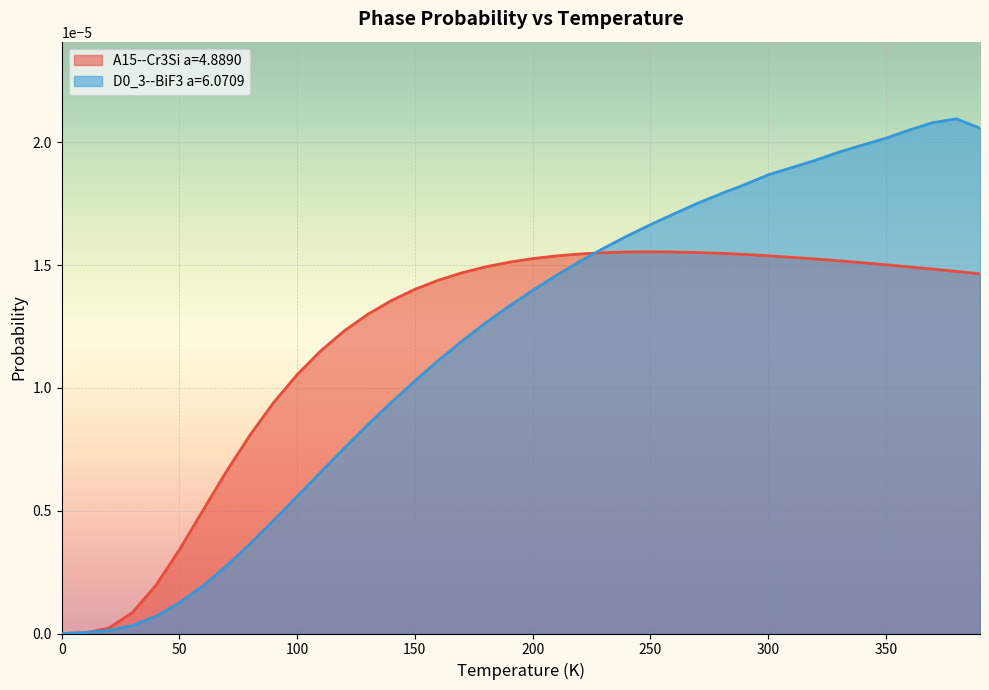

How many data points does each series have?

40